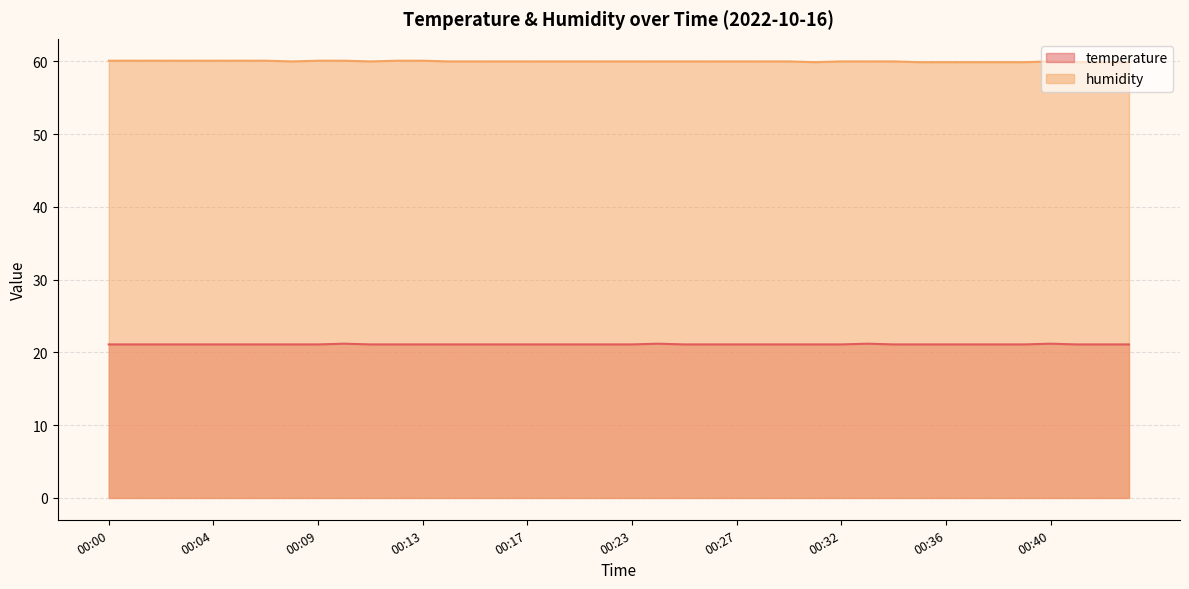

Is it true that temperature equals 21.1 at 00:04?

True